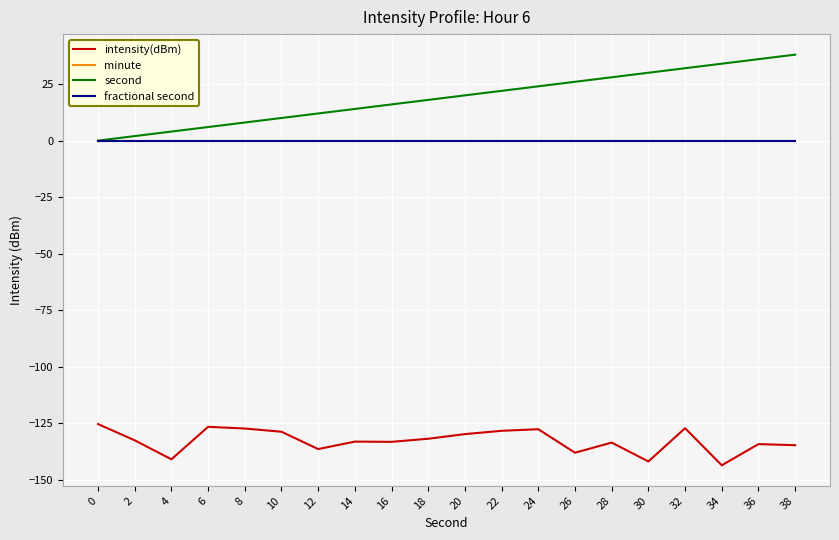

What is the difference between the maximum and minimum values in the second series?

38.0